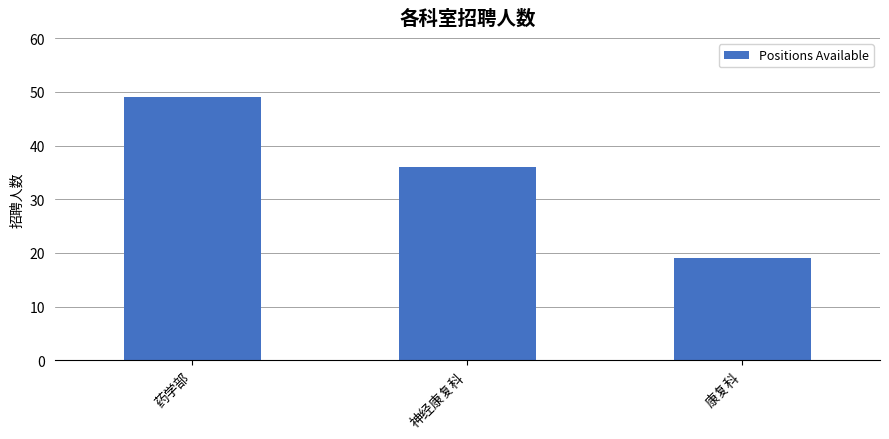

Read the value at 神经康复科, to the nearest 5.

35